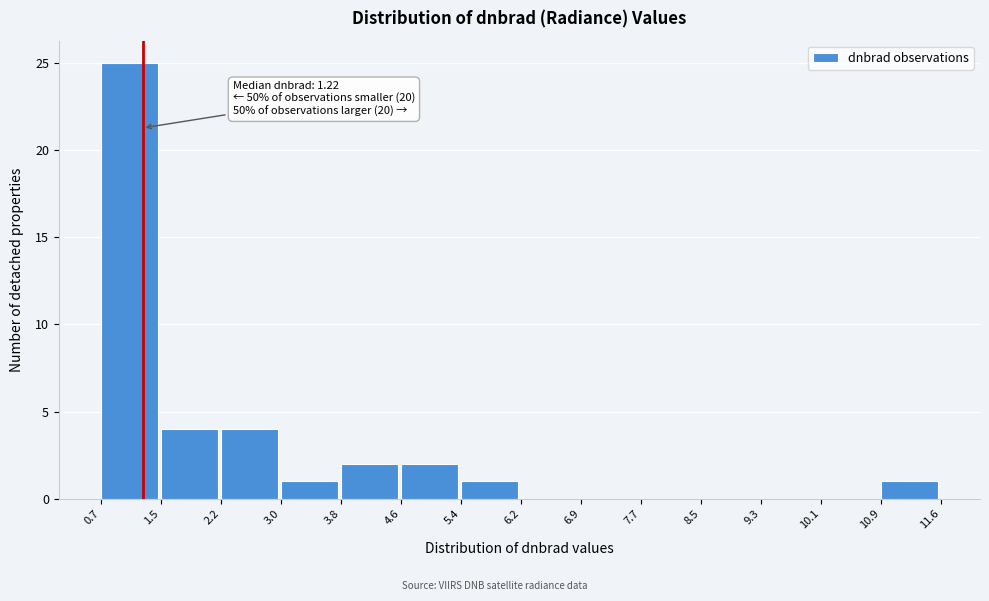

Which range on the x-axis has the tallest bar?

0.7 to 1.5